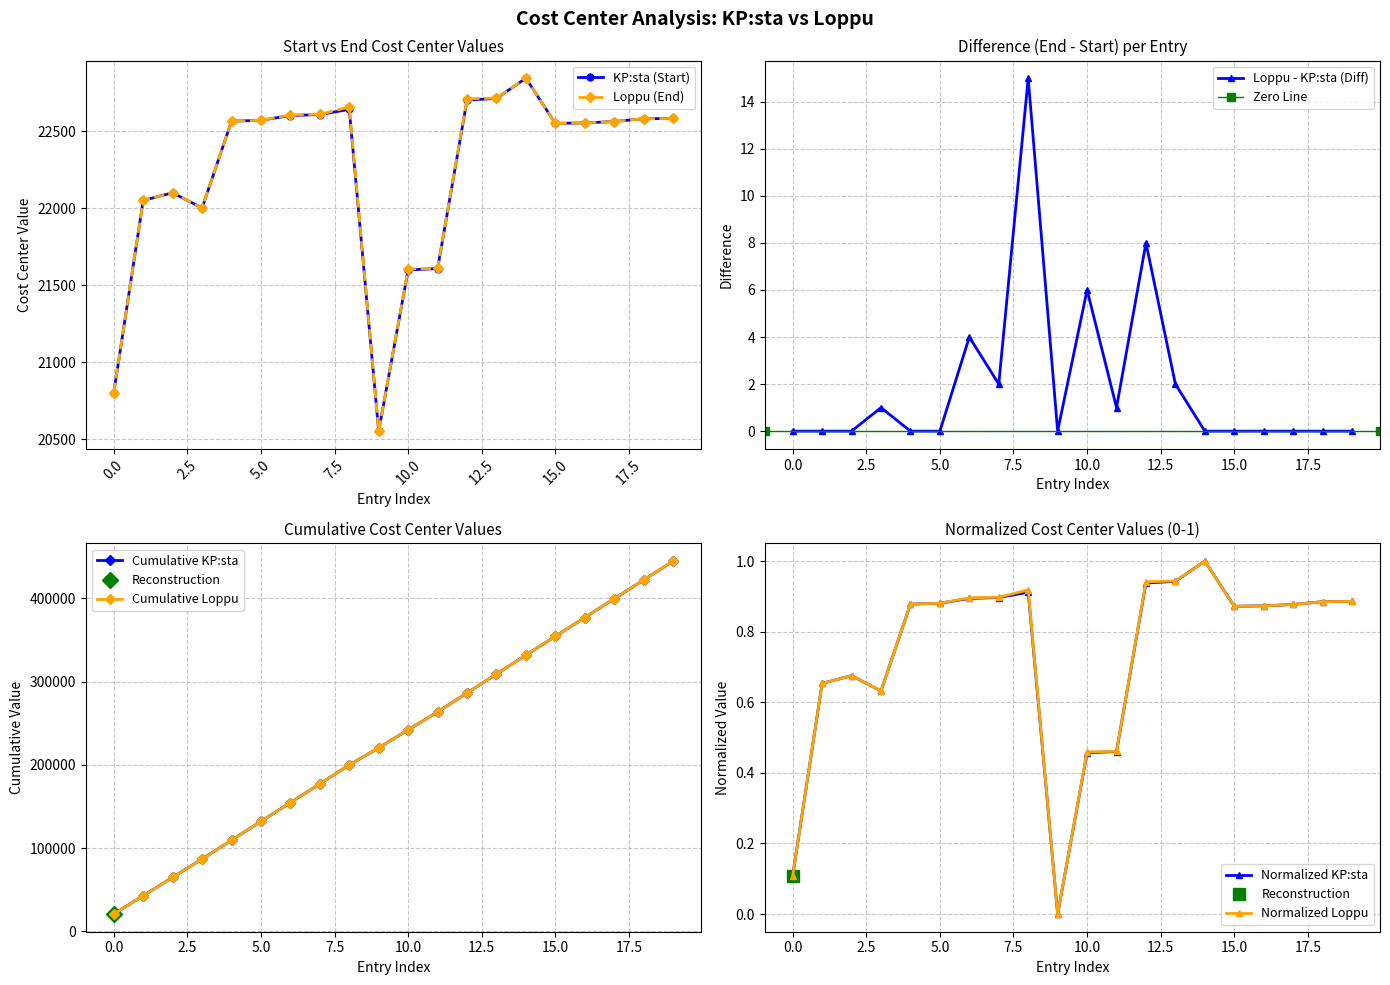

How many lines are shown in the chart?

2